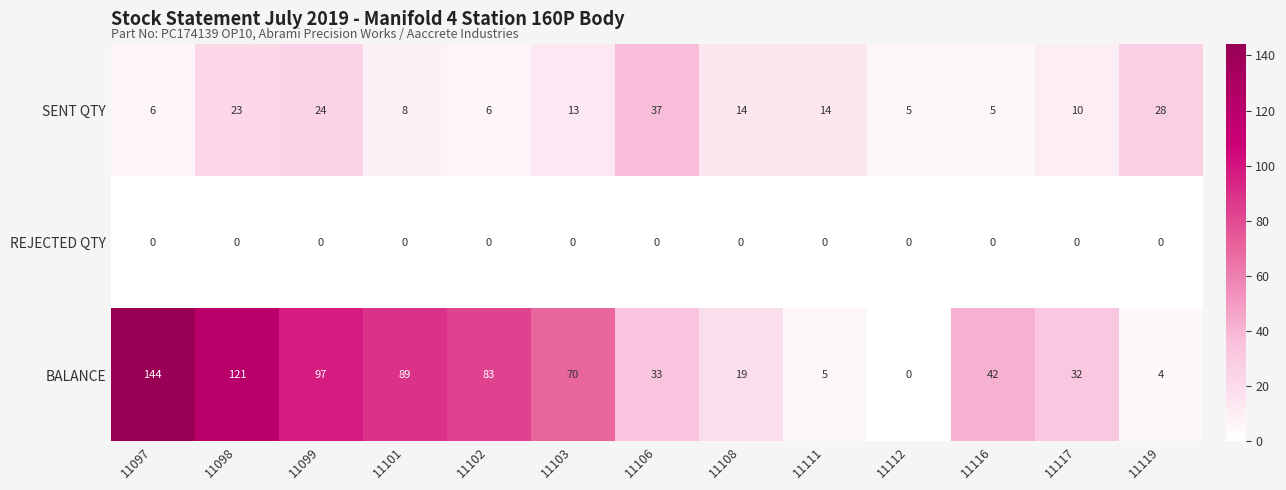

Is it true that BALANCE equals 39 at 11097?

False